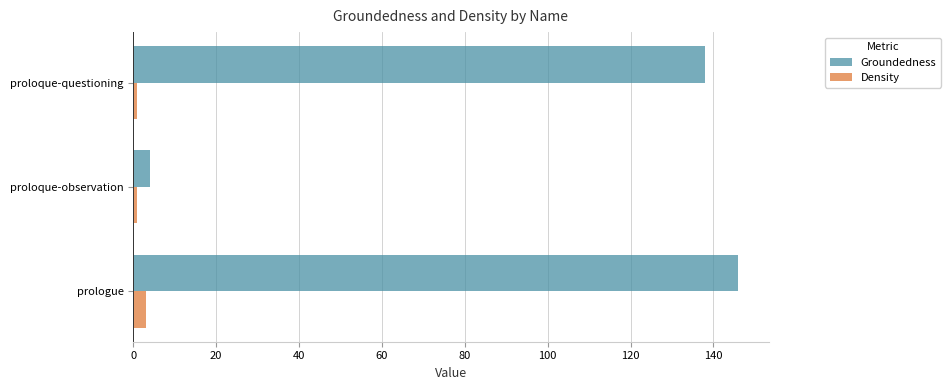

Is it true that Groundedness equals 146 at prologue?

True